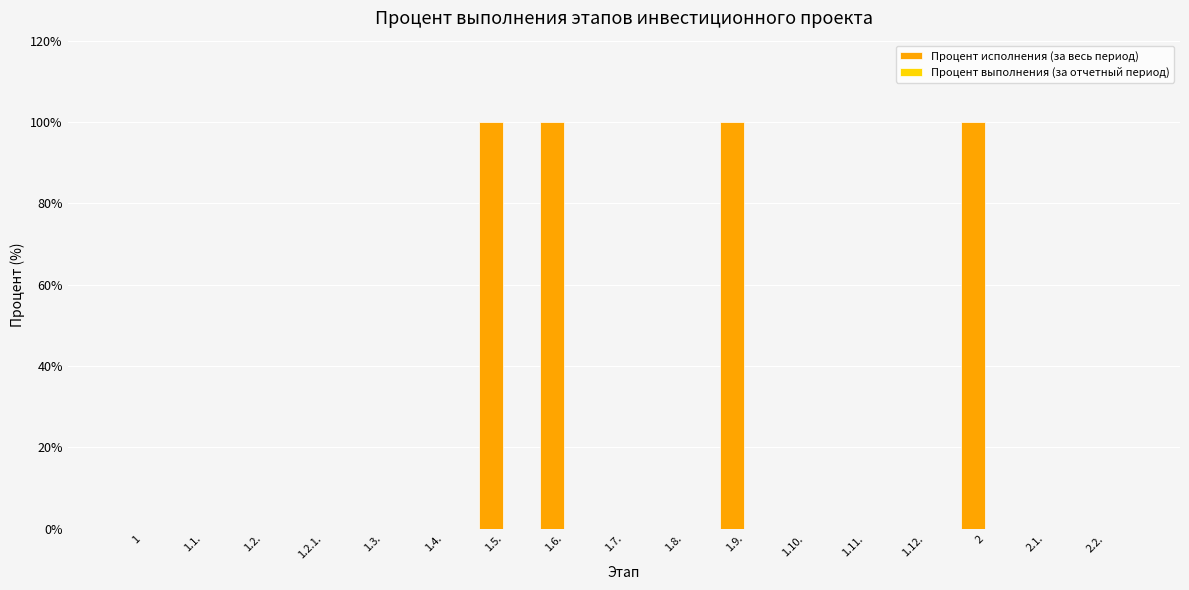

The value at 1.10. is -62. True or false?

False